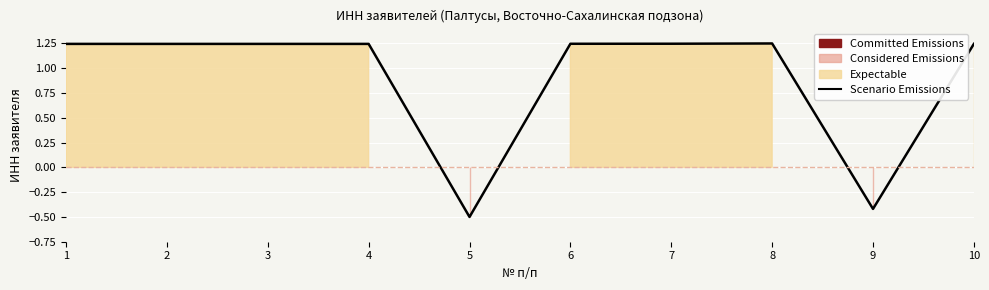

The value at 6 is 1.8. True or false?

False